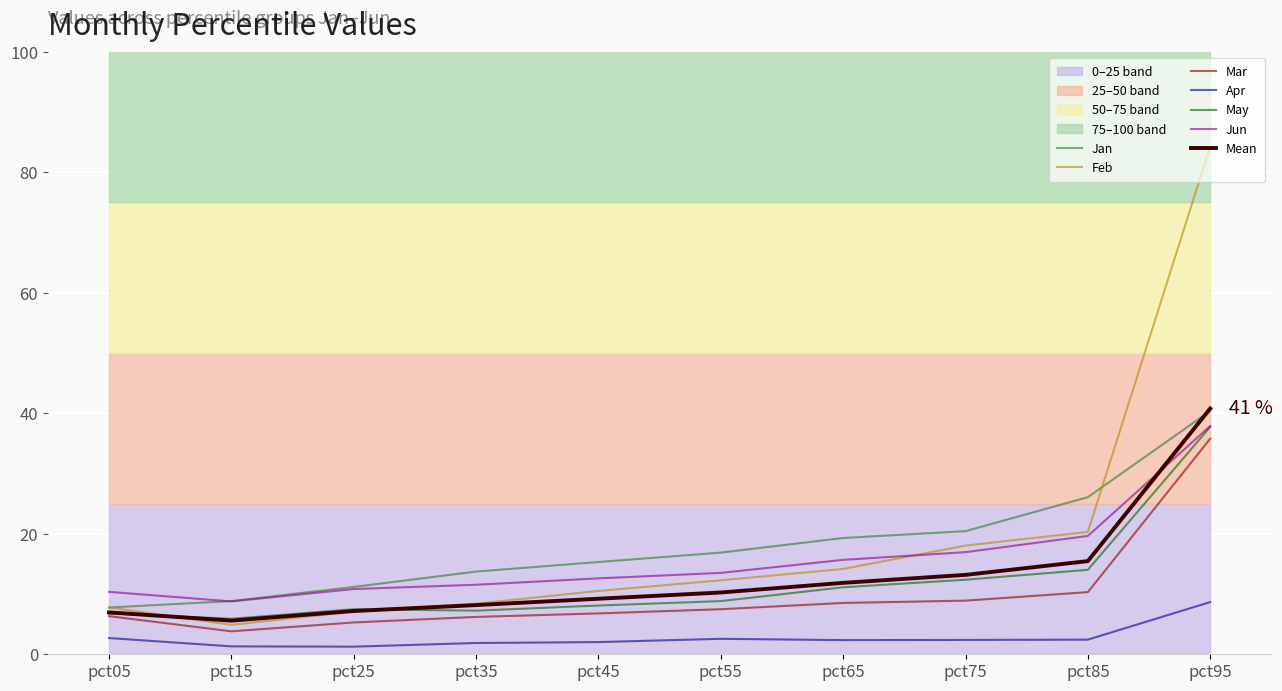

True or false: Feb and Mar cross at least once.

False